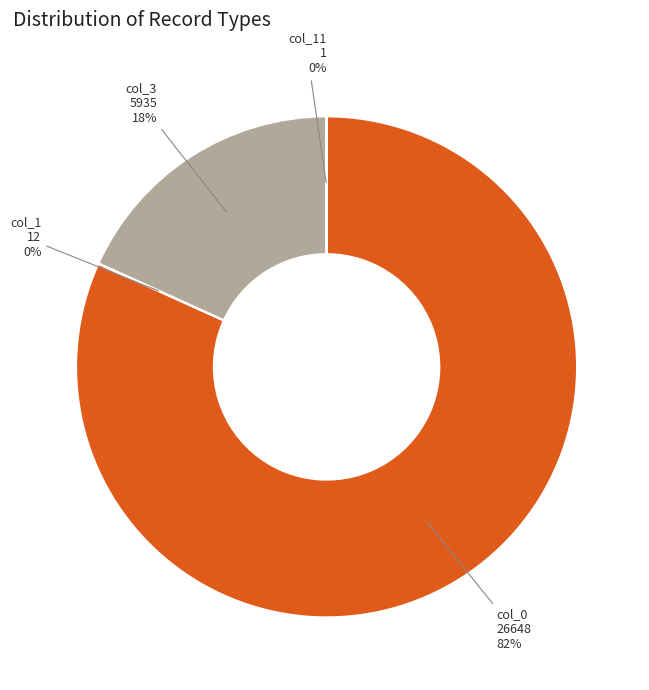

Which has a higher value, col_3 5935 18% or col_0 26648 82%?

col_0 26648 82%